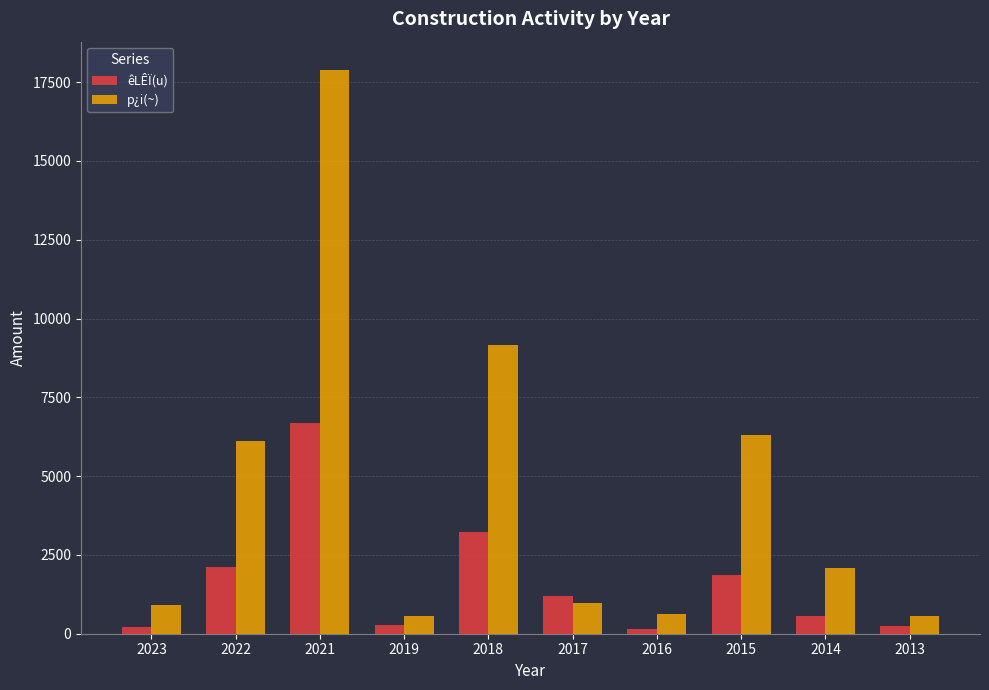

Which series has the largest total across all categories?

p¿i(~)